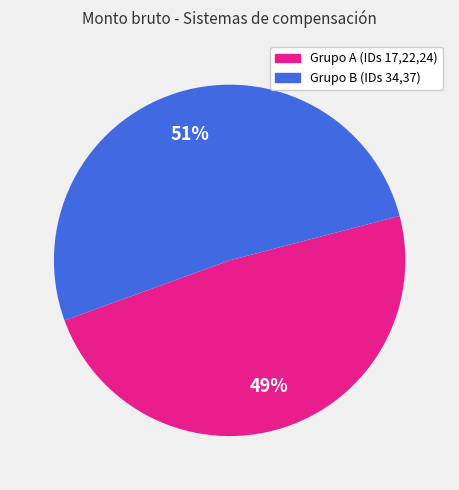

Does any single category account for the majority?

Yes